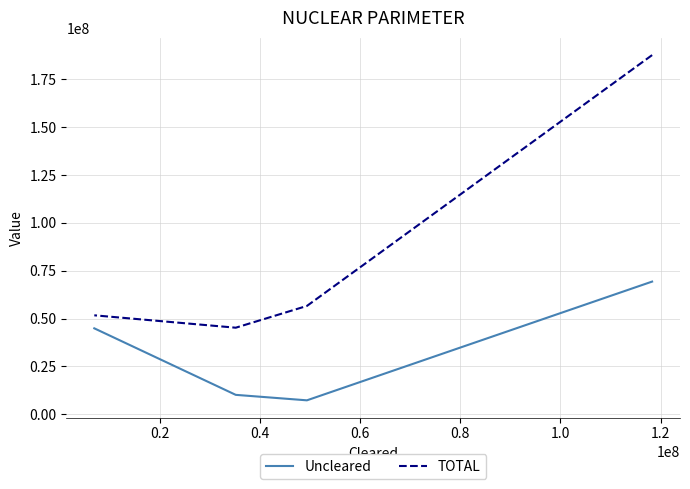

At 0.2, list the series in order from smallest to largest.

Uncleared, TOTAL